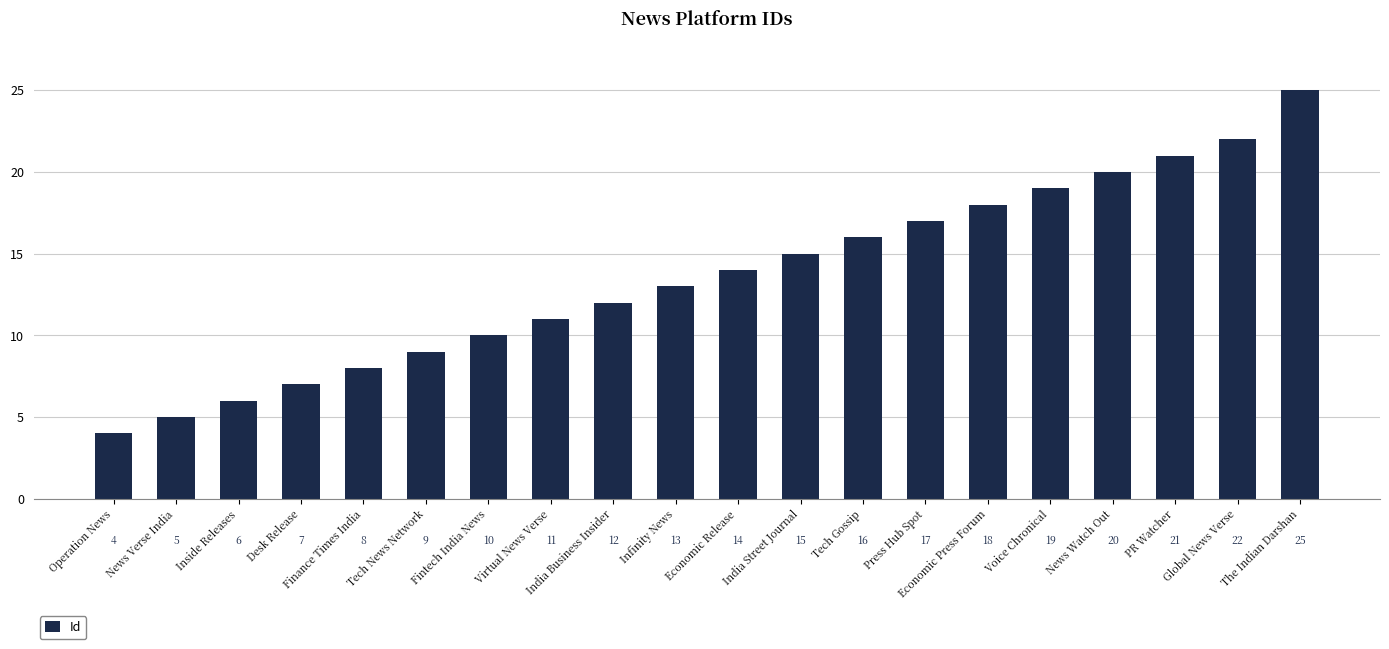

What is the label of the 1st bar from the right?

The Indian Darshan